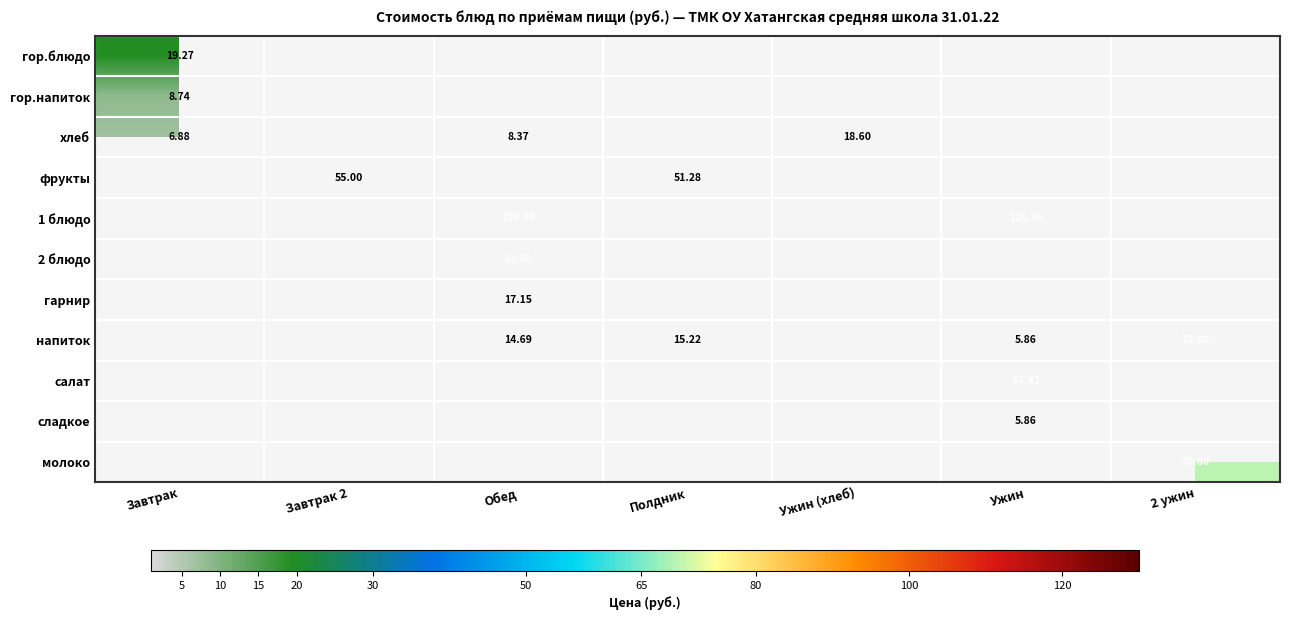

Which label corresponds to the smallest value in the chart?

Ужин